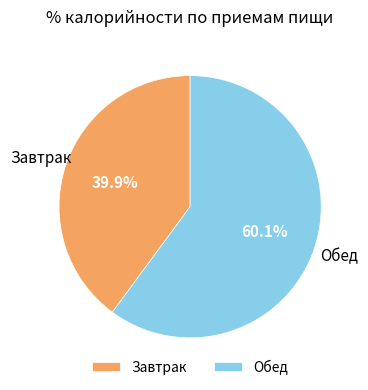

True or false: Завтрак accounts for 40% of the total.

True